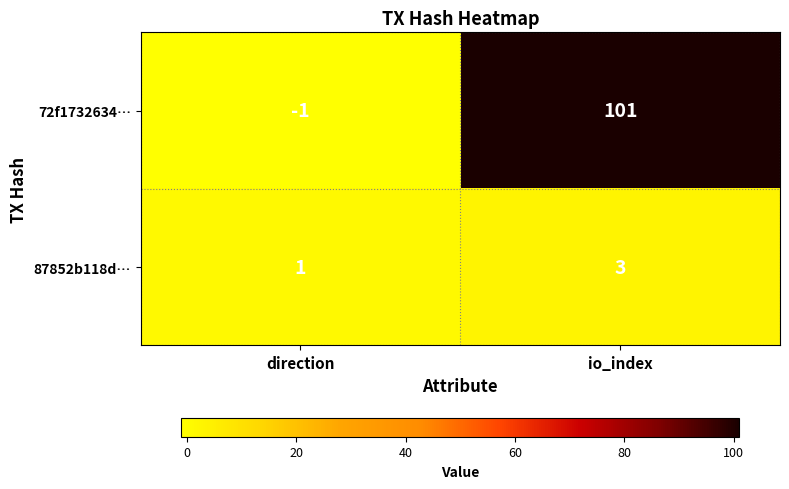

How many categories are shown in the chart?

2